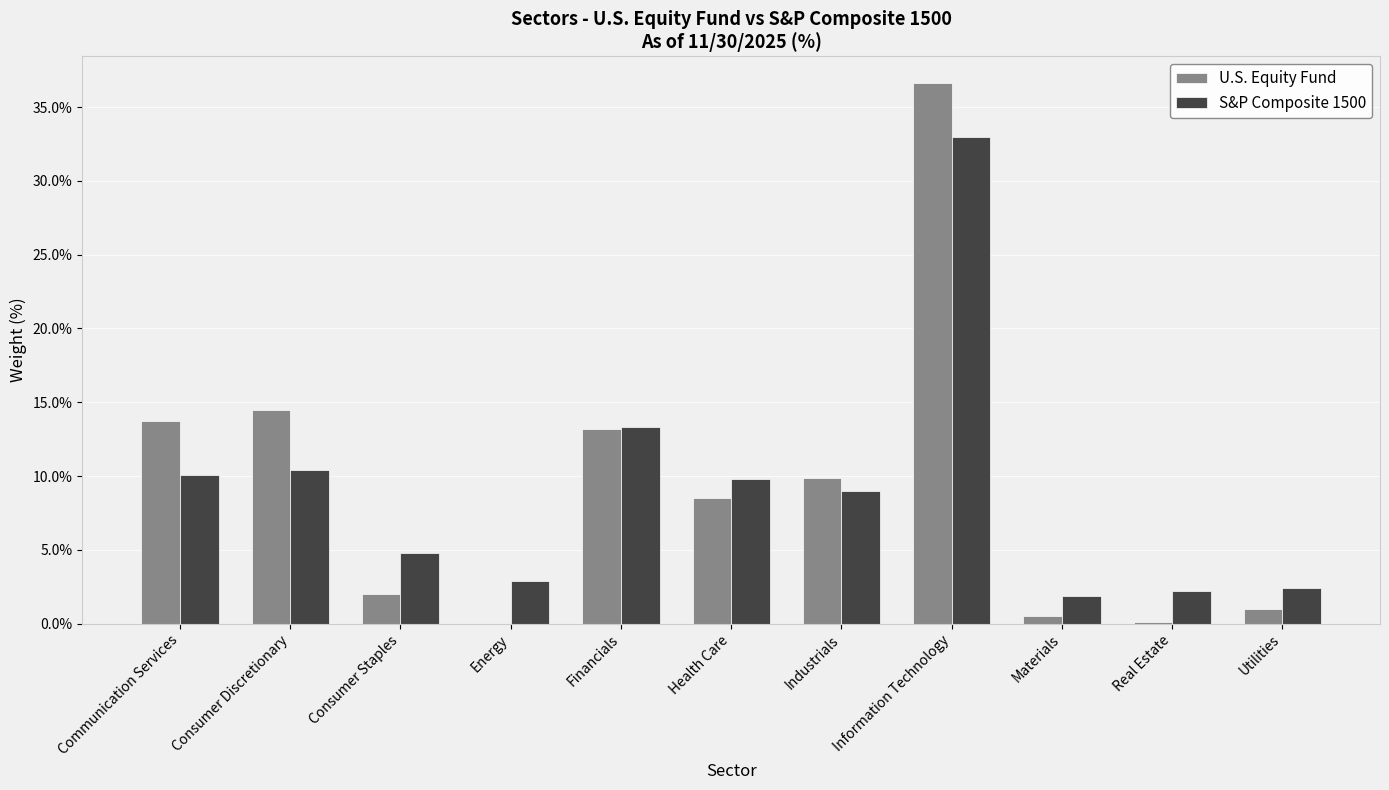

The value of U.S. Equity Fund at Information Technology is 36.6. True or false?

True